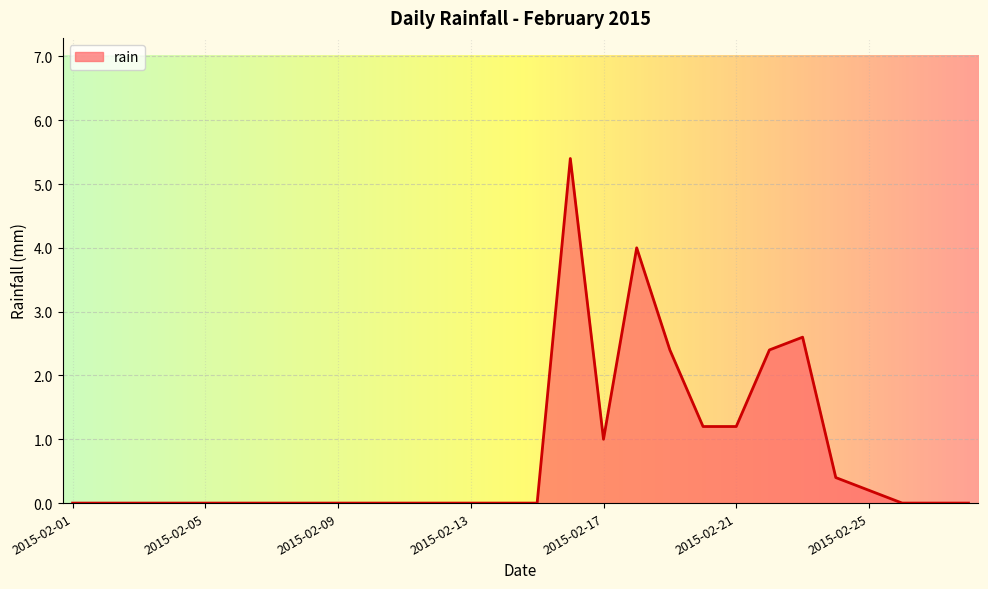

What is the maximum value shown in the chart?

5.4